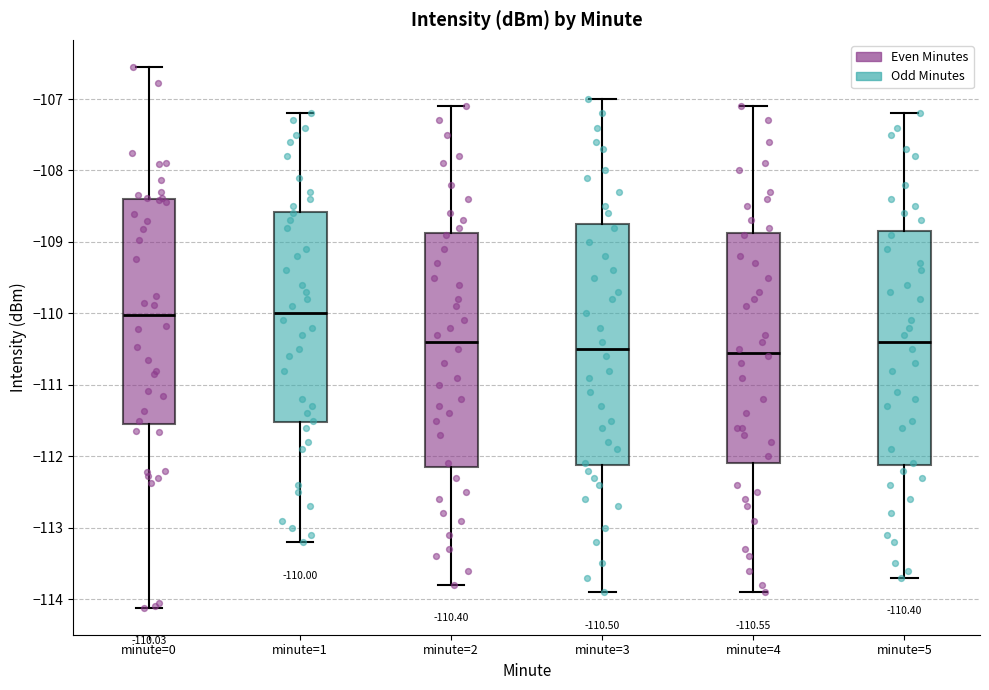

Comparing the boxes themselves (not the whiskers), which one is the tallest?

minute=3